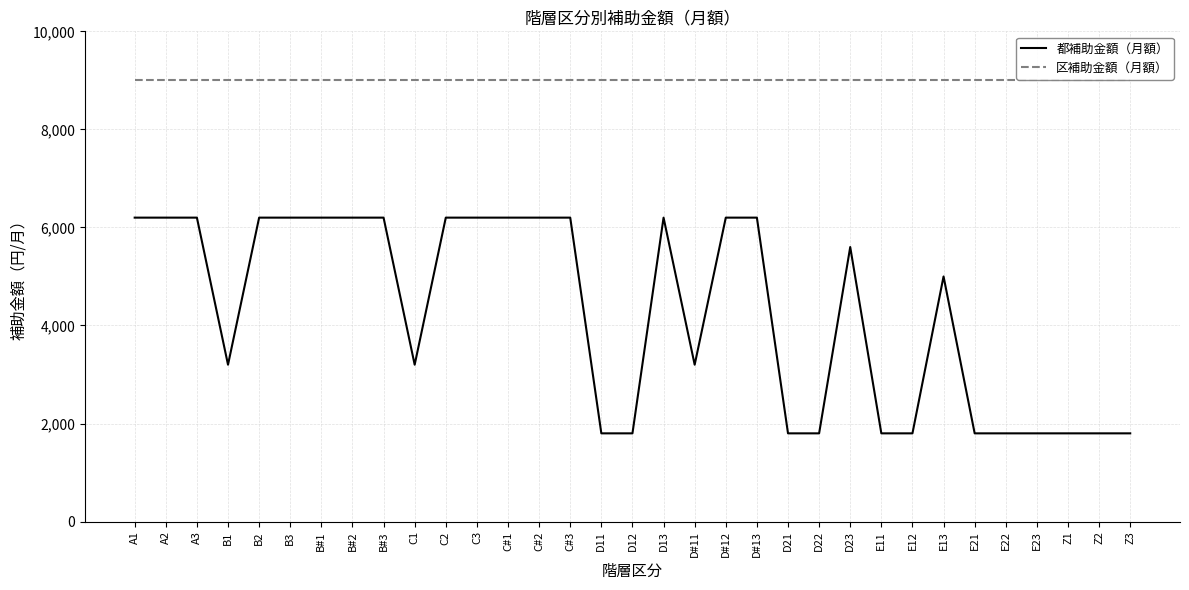

At Z2, list the series in order from smallest to largest.

都補助金額（月額）, 区補助金額（月額）